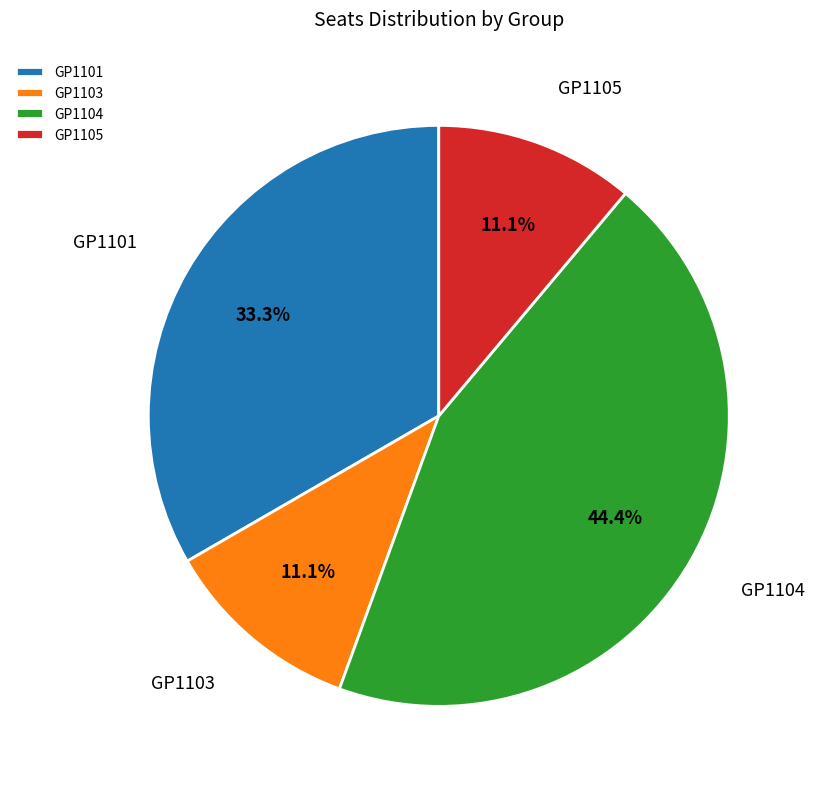

True or false: GP1101 accounts for 21% of the total.

False